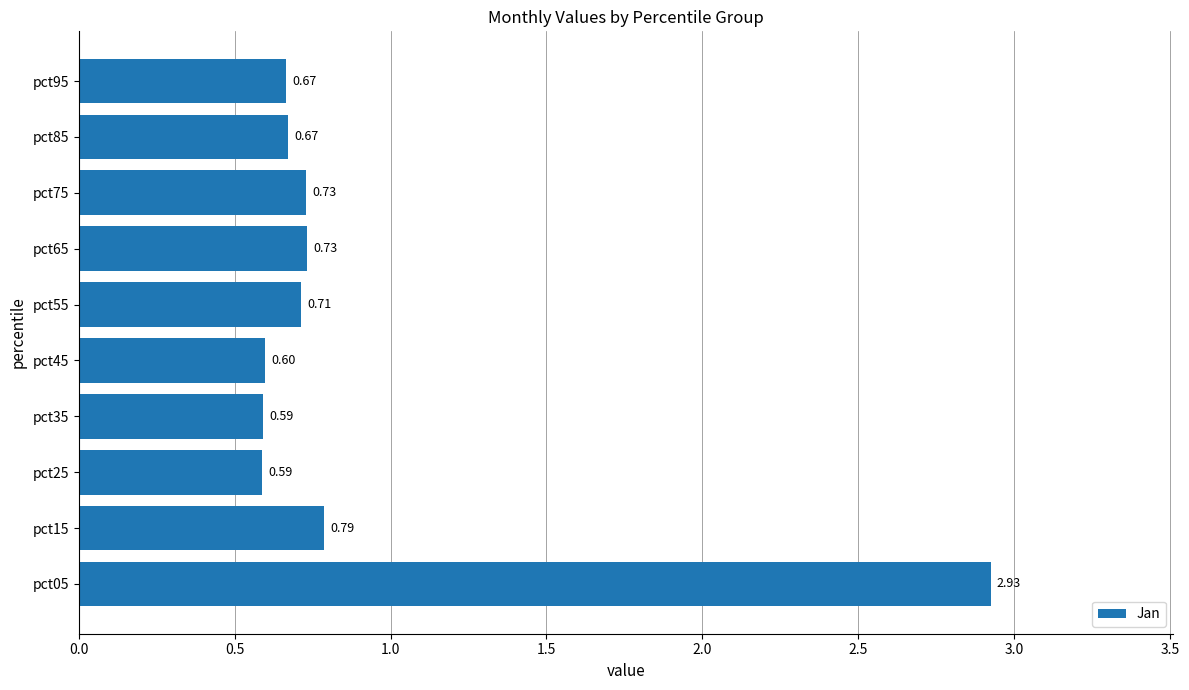

Between pct45 and pct25, which is larger?

pct45